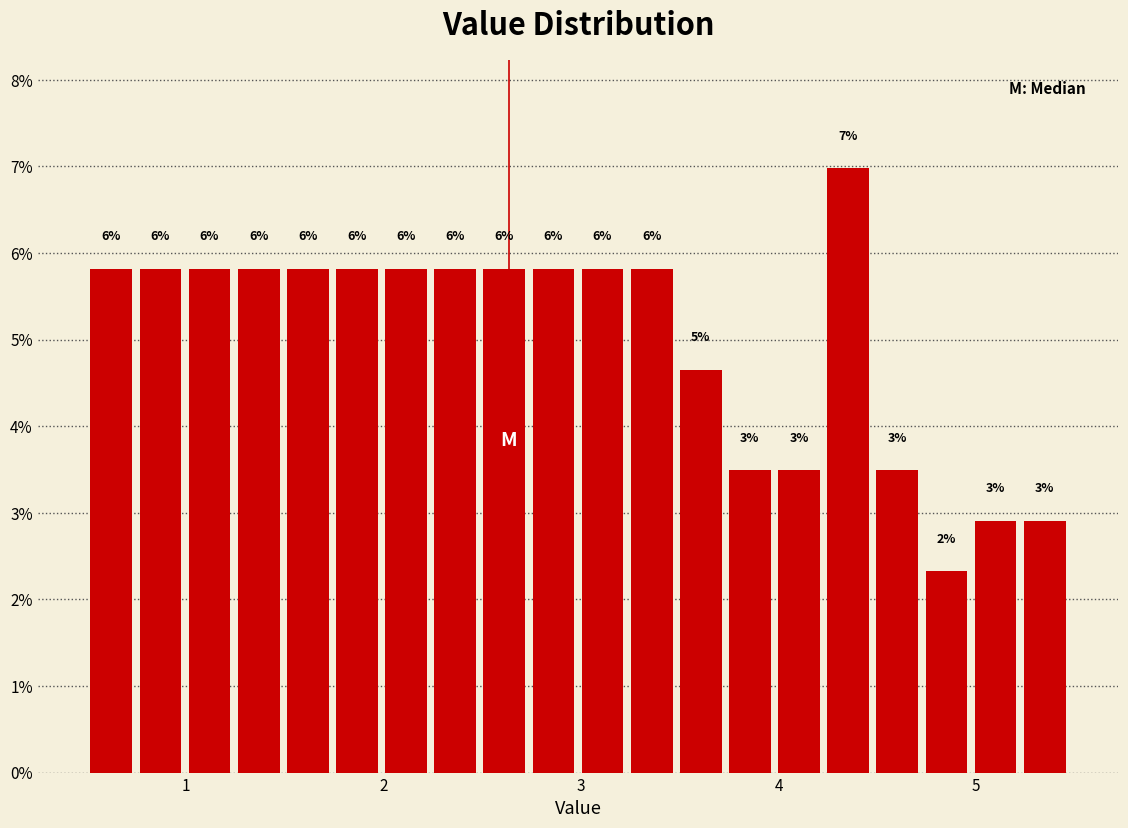

Read against the x-axis, roughly where is the centre of the tallest bar?

4.4